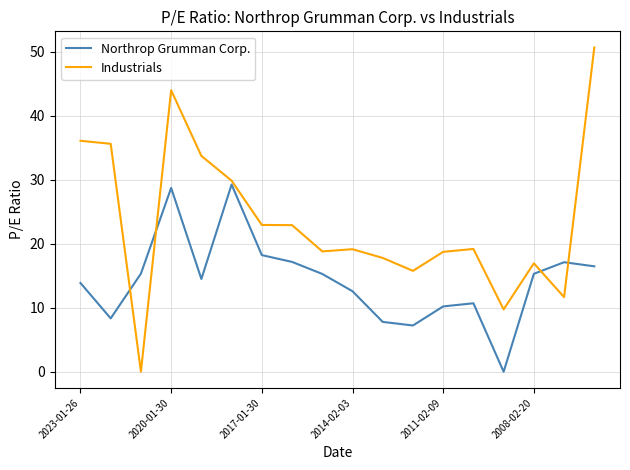

What is the greatest value displayed?

50.6